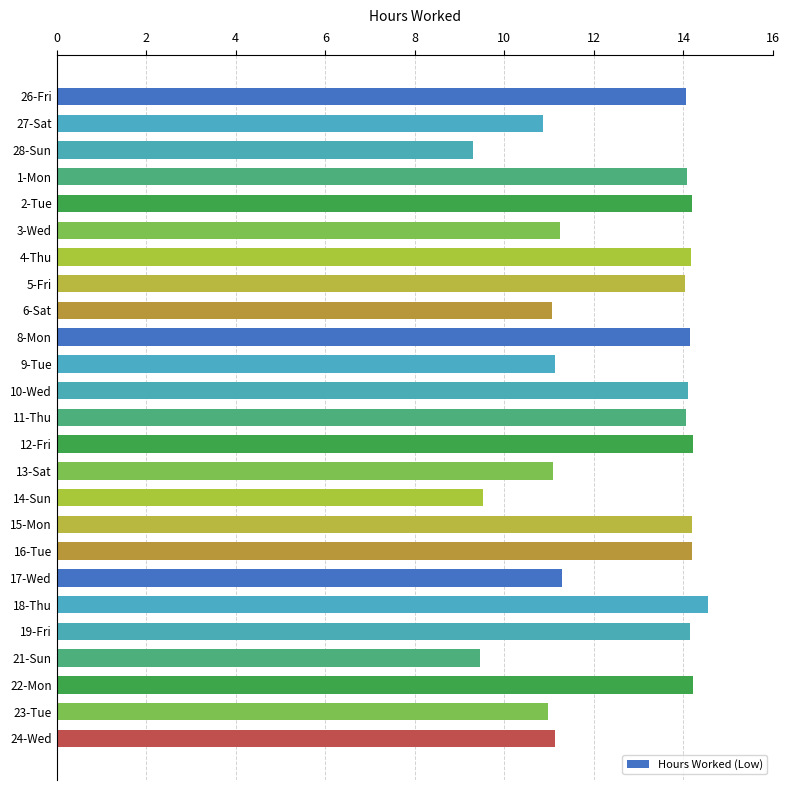

Does the chart contain stacked bars?

No